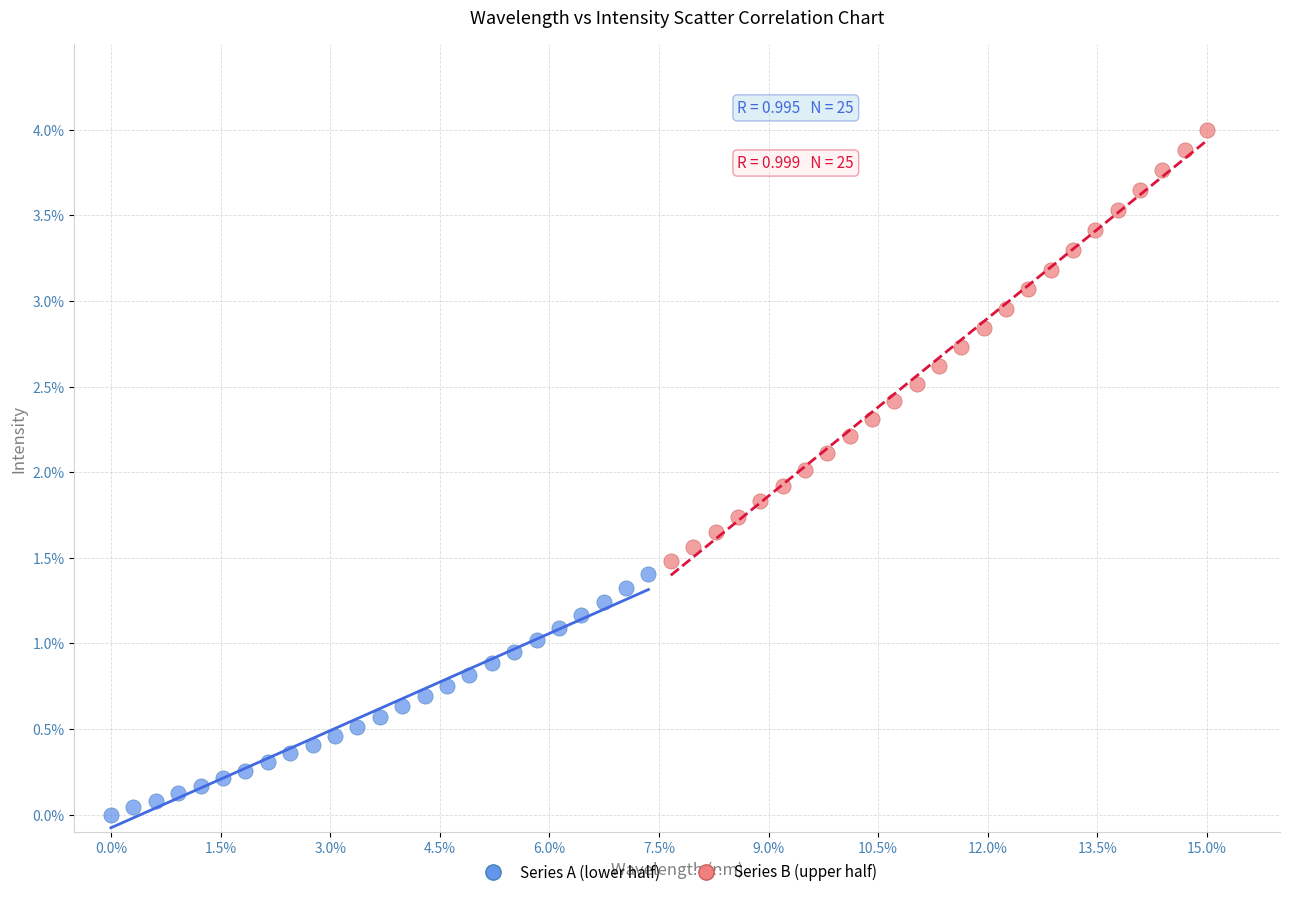

Which series has the widest spread of Y values?

Series B (upper half)